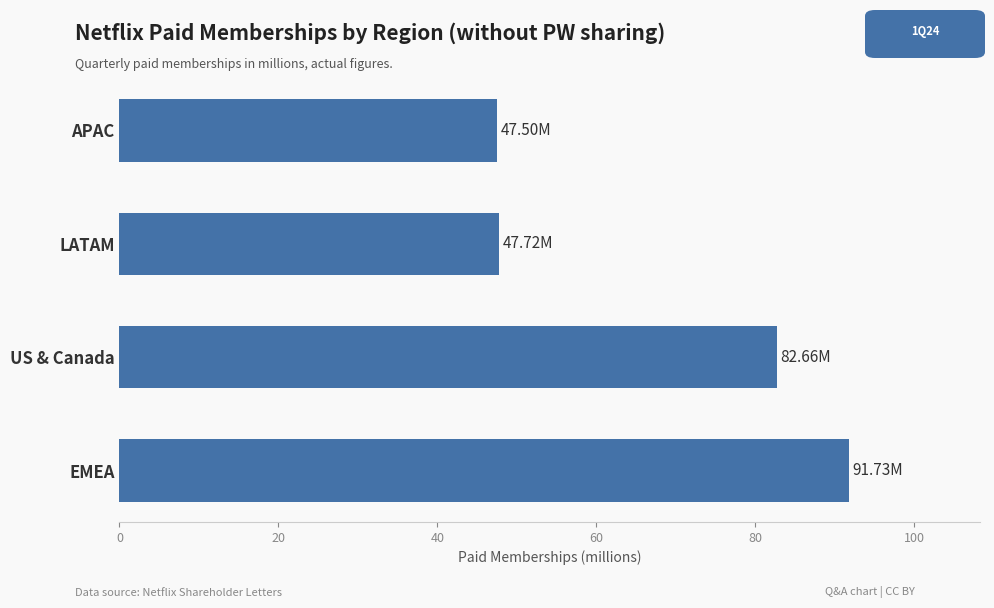

What is the difference between the second highest and second lowest values?

34.9